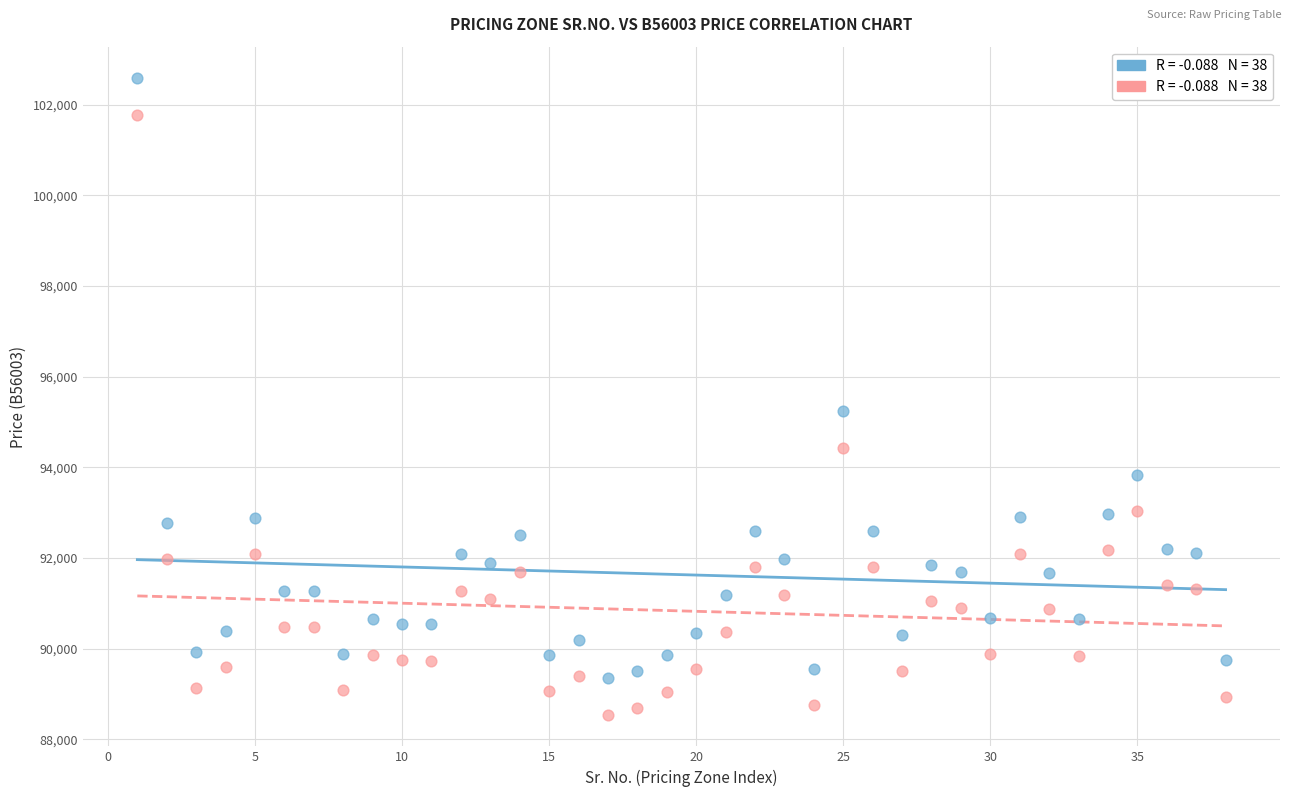

Across all data points, what is the range of Y values (max minus min)?

14033